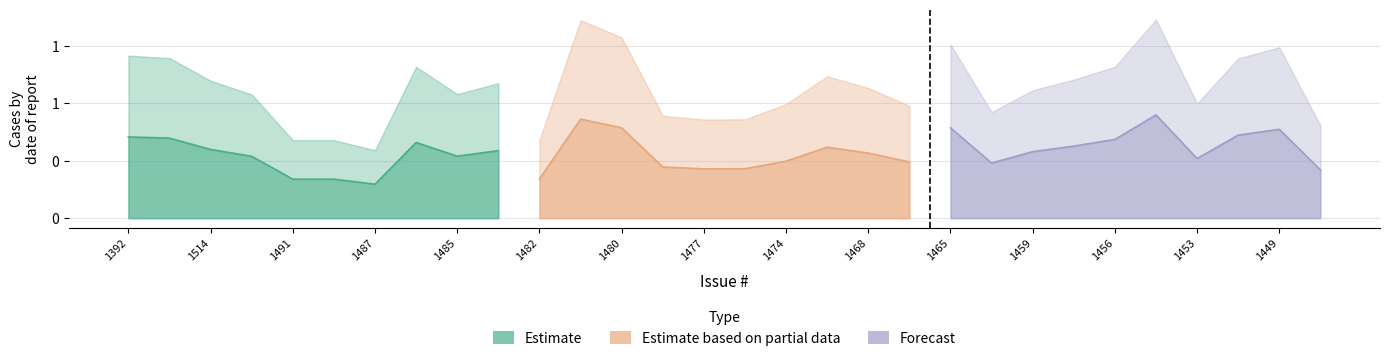

Between 1392 and 1485, which series saw the biggest shift?

Estimate